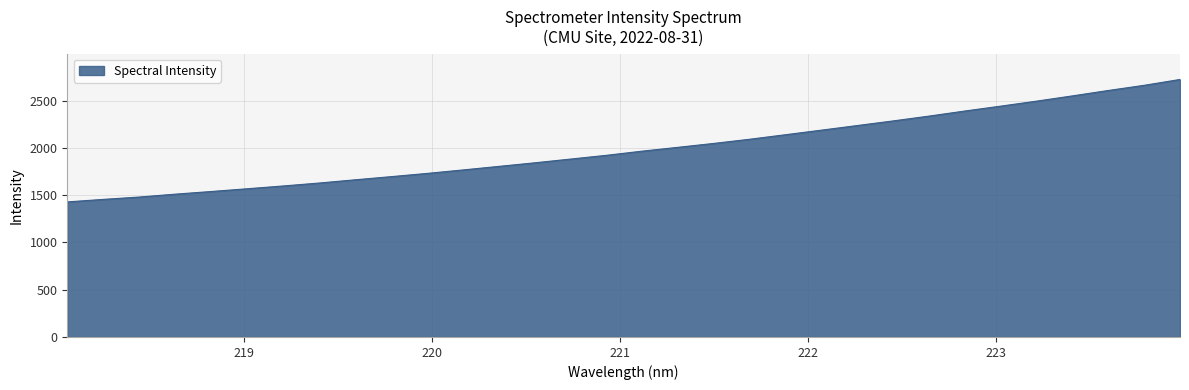

What is the minimum value shown in the chart?

1428.0